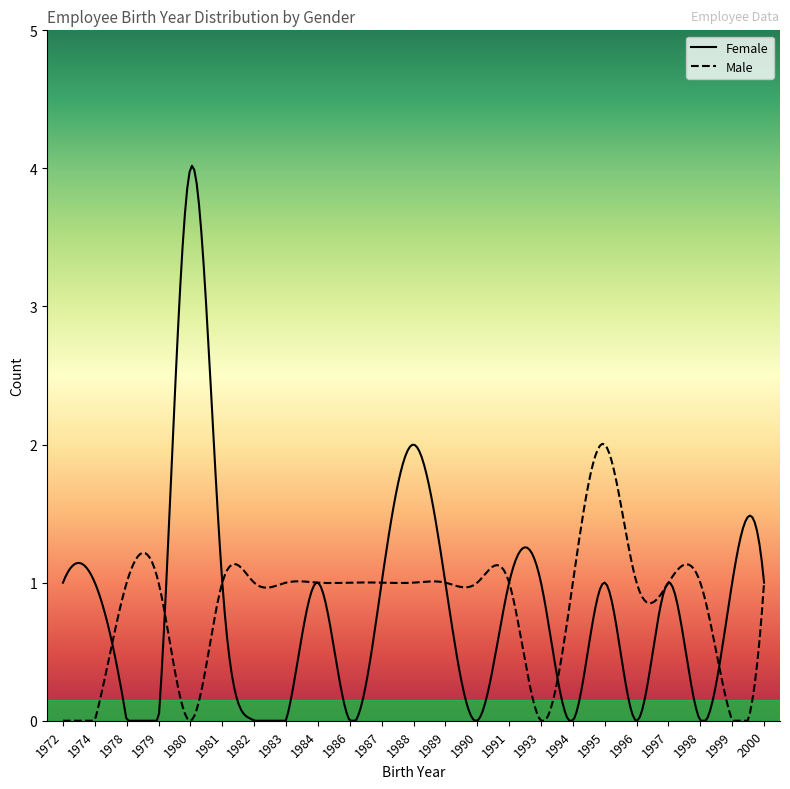

What is the maximum value for Female?

4.0